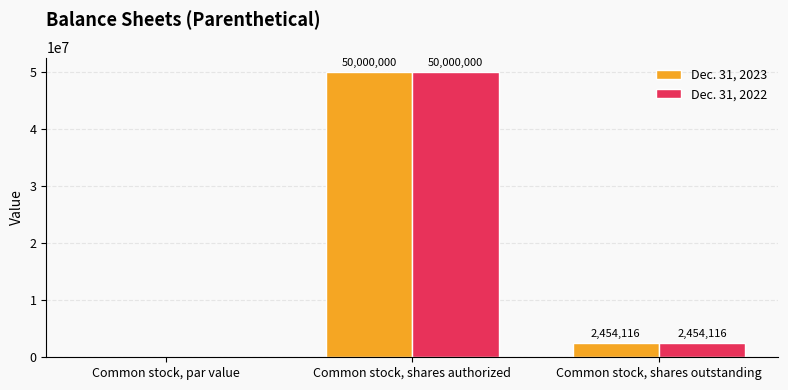

The Dec. 31, 2023 series shows 0 at Common stock, par value. True or false?

True